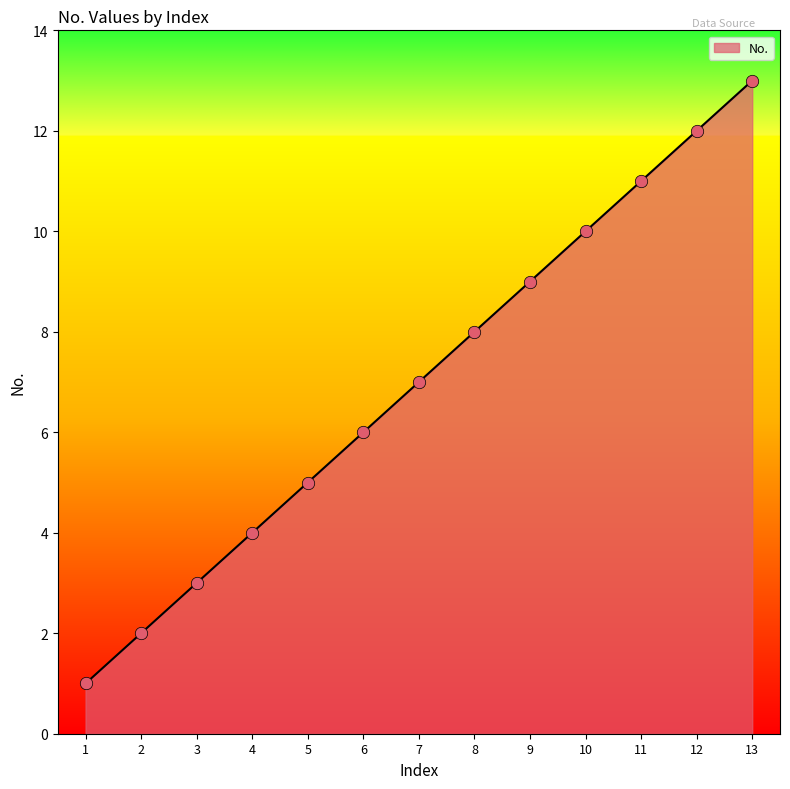

Which has a higher value, 7 or 3?

7